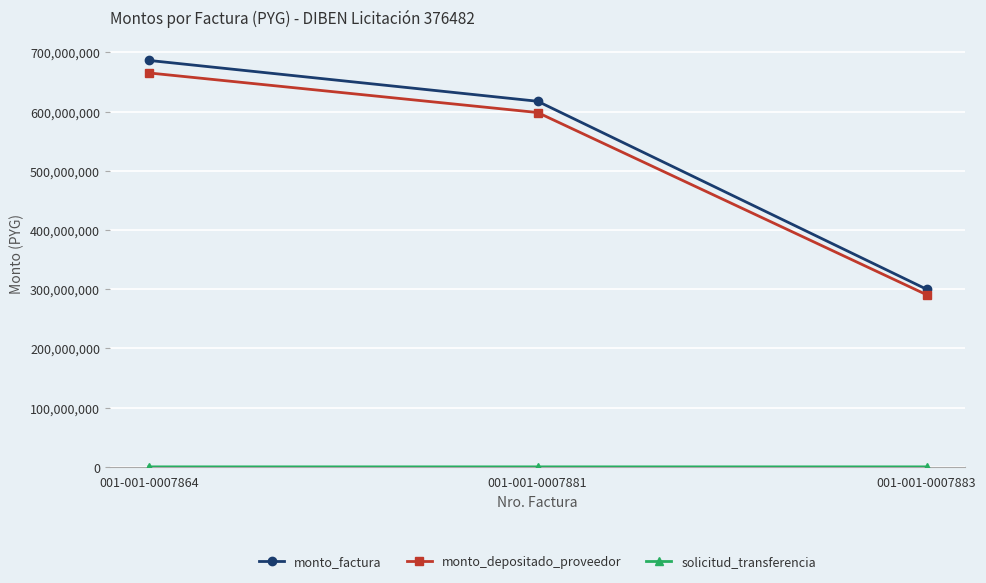

What is the sum of all monto_factura values?

1603600000